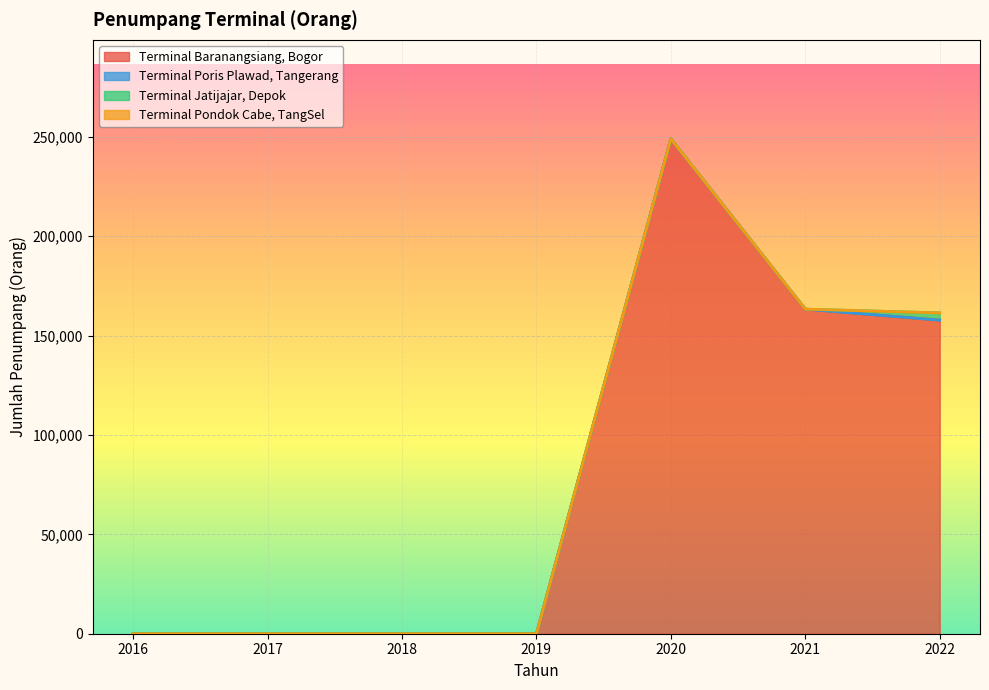

Between 2019 and 2022, which series saw the biggest shift?

Terminal Baranangsiang, Bogor